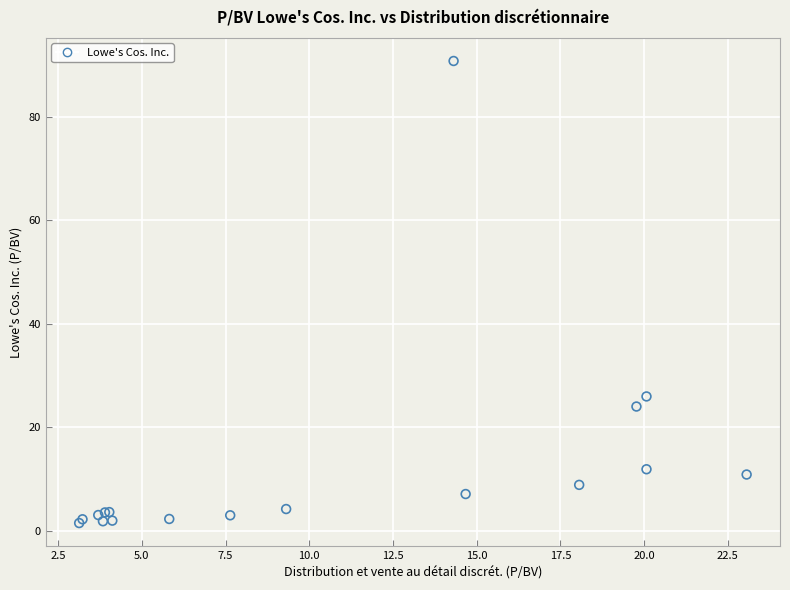

What Y value in the scatter plot is closest to 46?

26.0